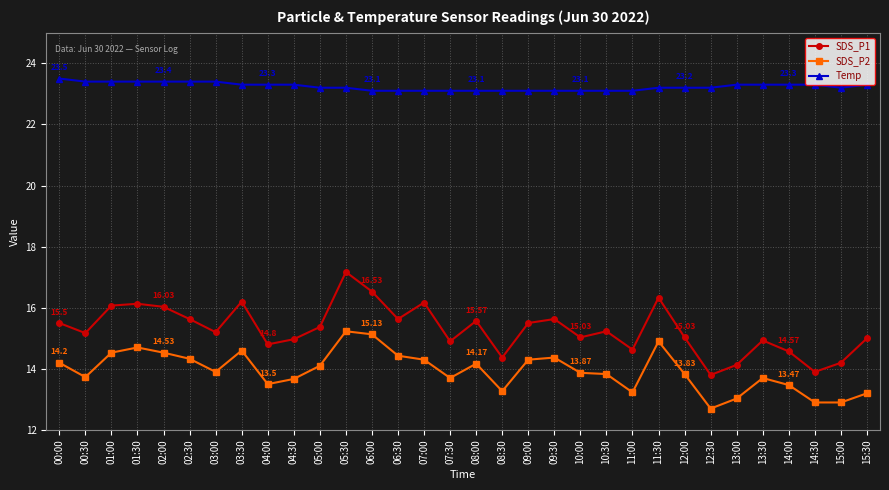

What is the label of the 23rd point from the right?

04:30